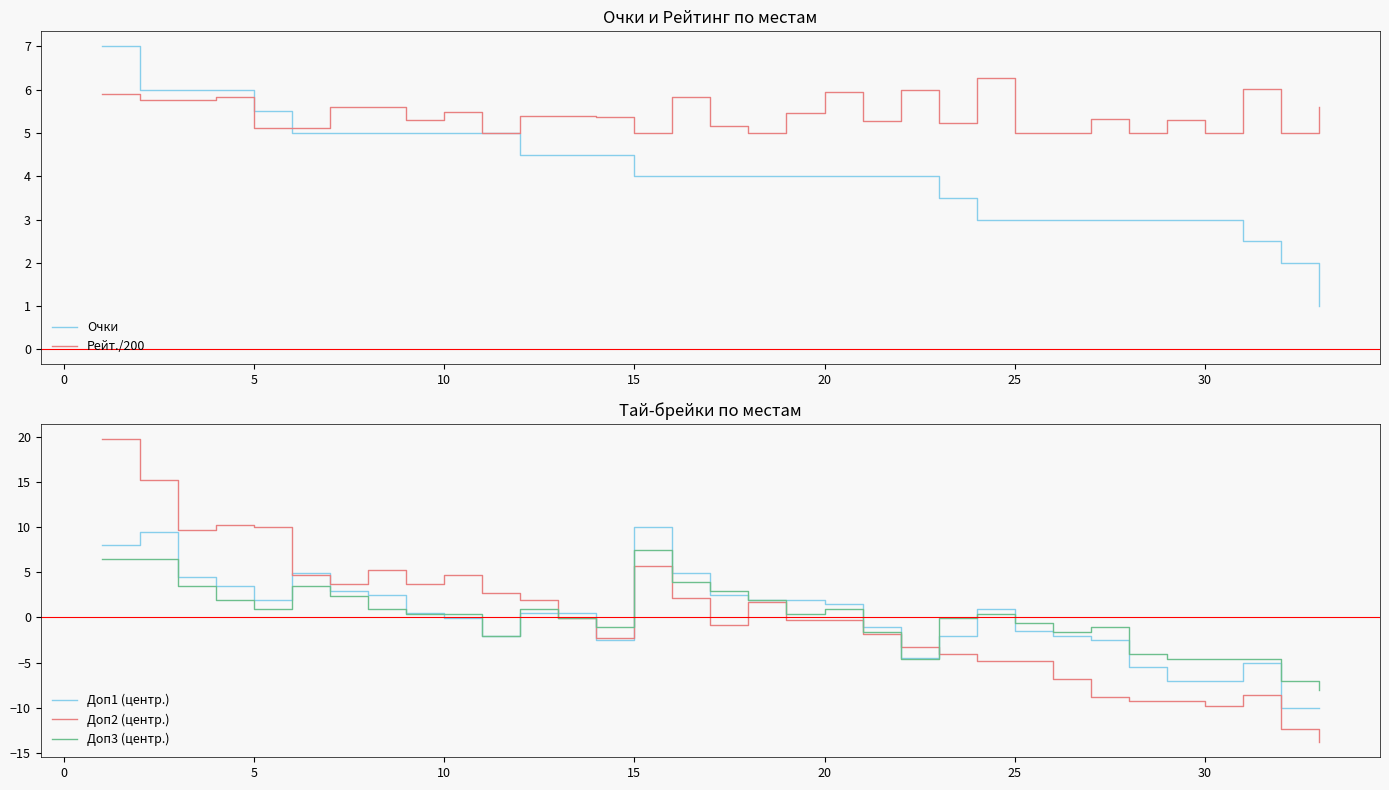

True or false: Доп1 (центр.) has a value of 16.9 at 15.

False